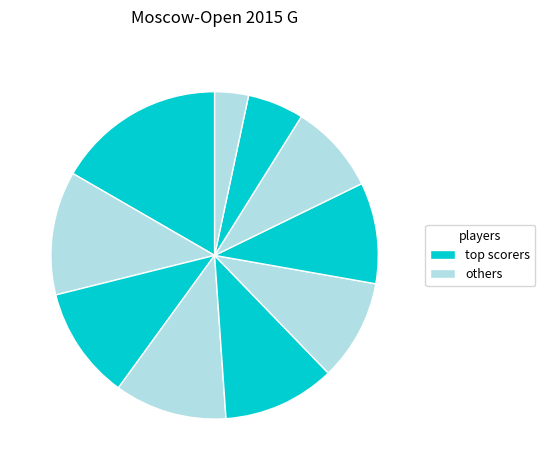

How many segments does this pie chart have?

10